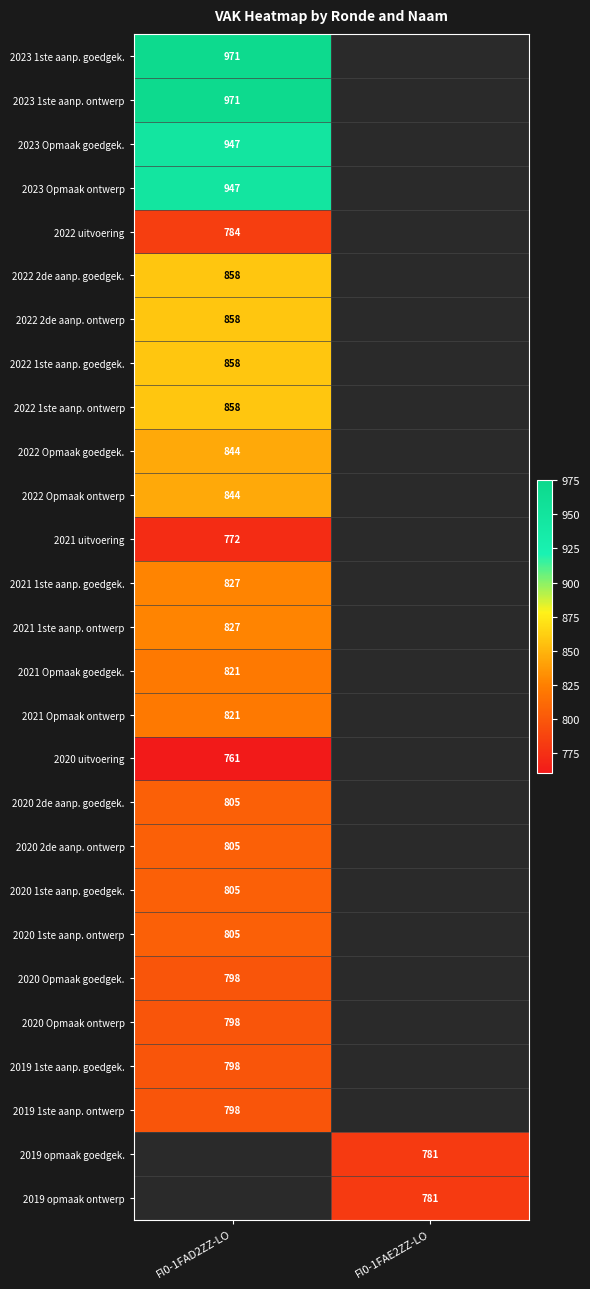

Is it true that 2020 1ste aanp. ontwerp equals 1439.8 at FI0-1FAD2ZZ-LO?

False